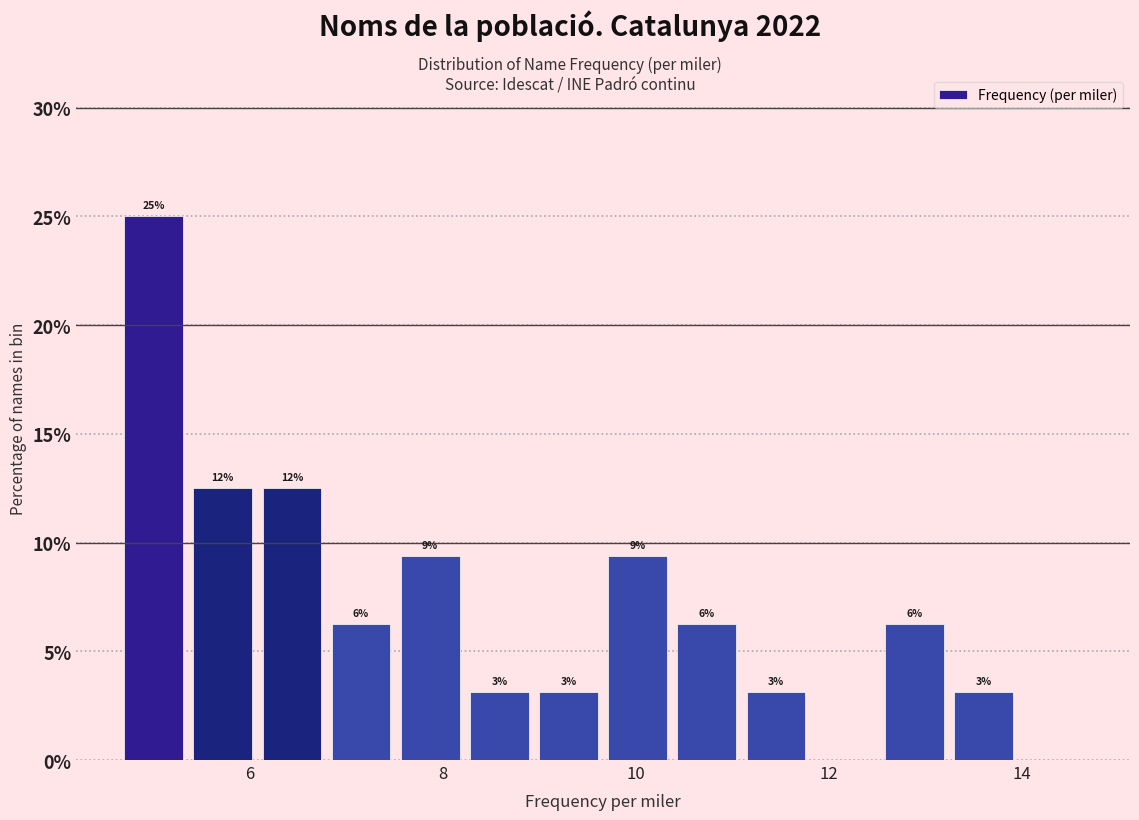

Read against the x-axis, roughly where is the centre of the tallest bar?

5.0